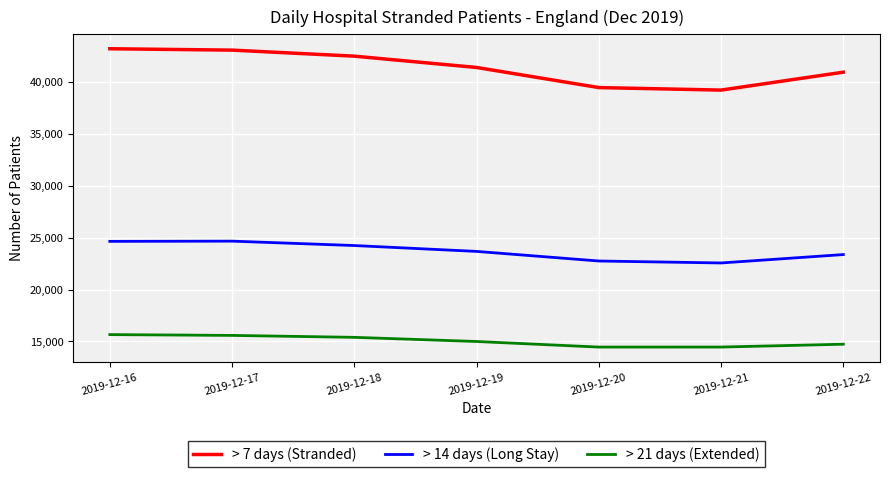

What is the total value across all series at 2019-12-22?

79043